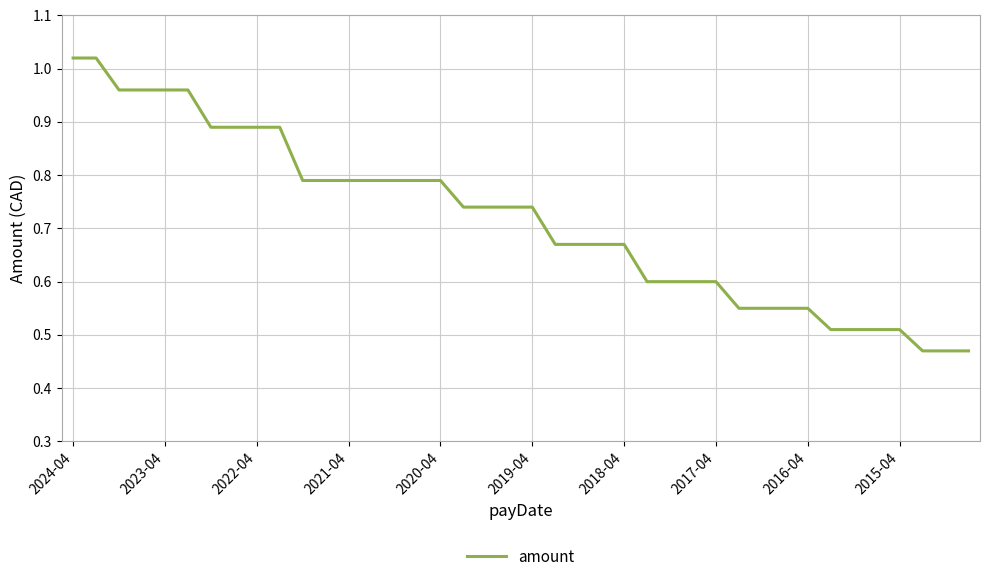

What is the minimum value shown in the chart?

0.5